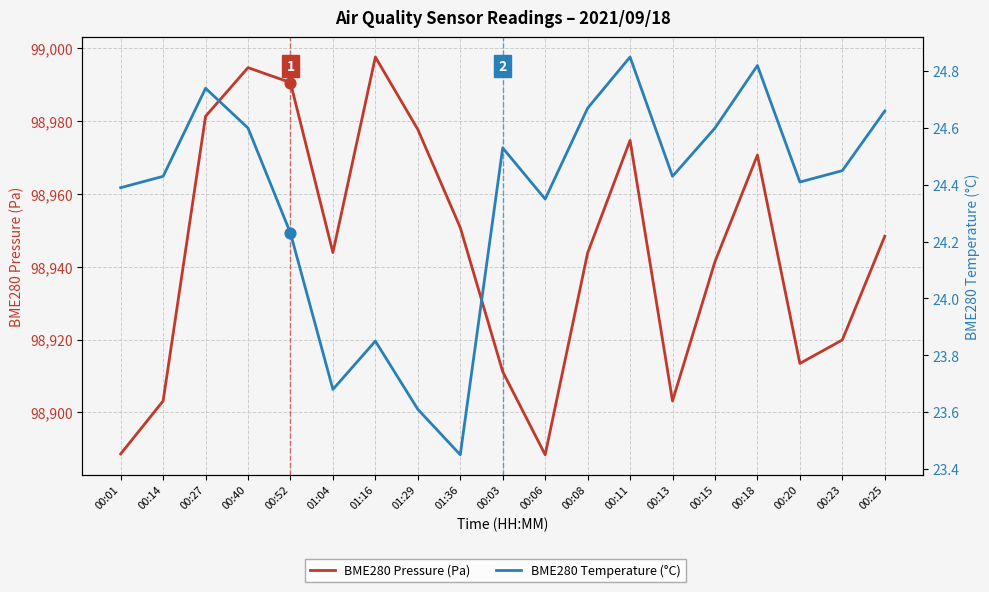

What is the total value across all series at 00:52?

99014.7